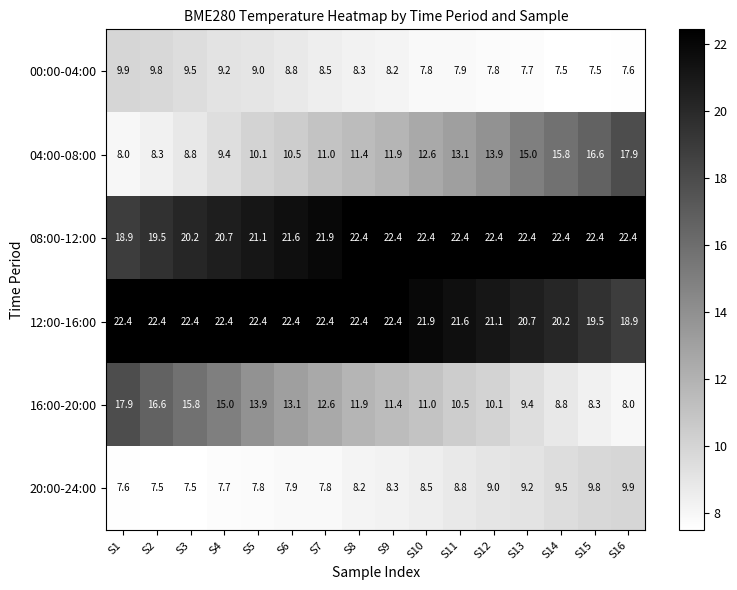

Is it true that 20:00-24:00 equals 7.8 at S5?

True